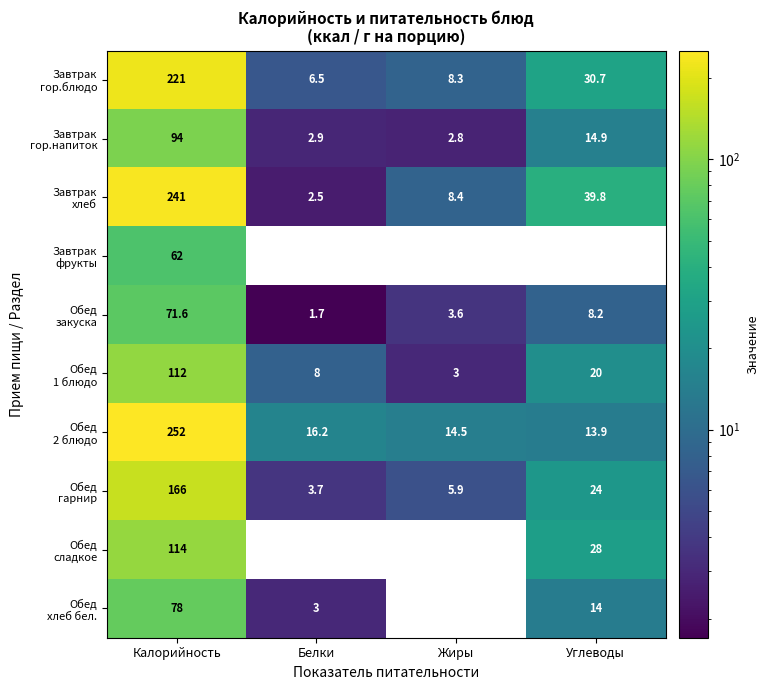

What is the maximum value shown in the chart?

252.0